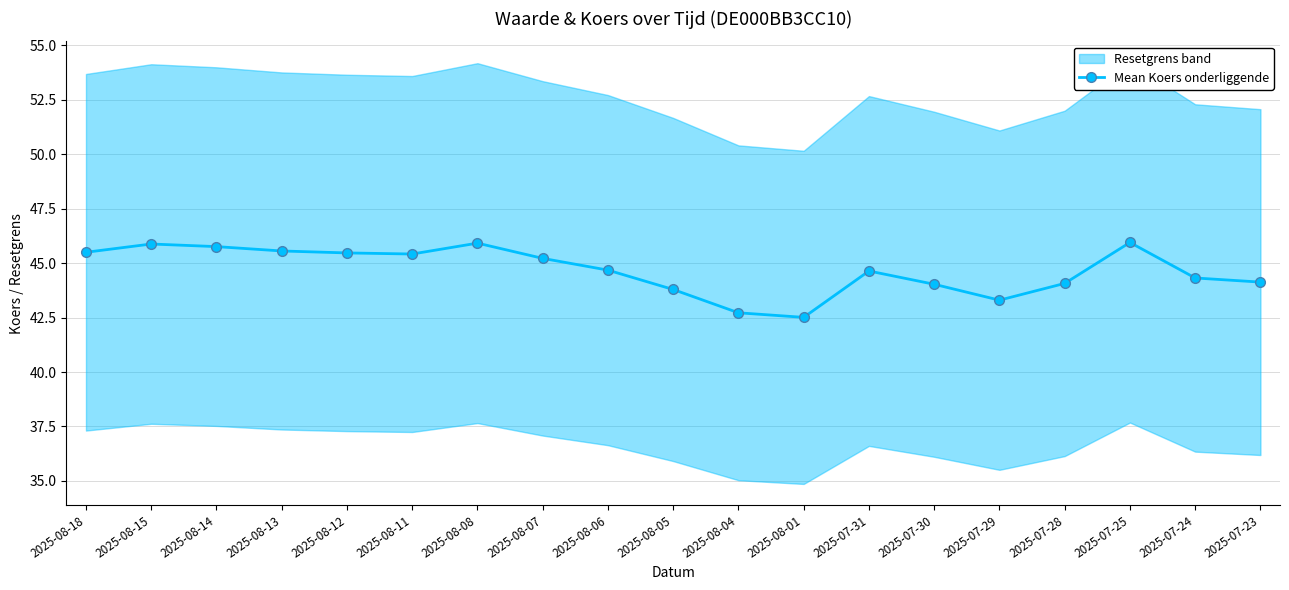

Reading left to right, extract all data points from this chart.

2025-08-18=45.5	2025-08-15=45.9	2025-08-14=45.8	2025-08-13=45.6	2025-08-12=45.5	2025-08-11=45.4	2025-08-08=45.9	2025-08-07=45.2	2025-08-06=44.7	2025-08-05=43.8	2025-08-04=42.7	2025-08-01=42.5	2025-07-31=44.6	2025-07-30=44.0	2025-07-29=43.3	2025-07-28=44.1	2025-07-25=46.0	2025-07-24=44.3	2025-07-23=44.1